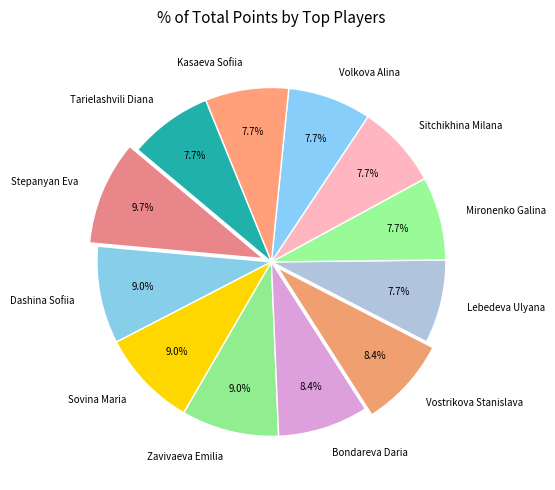

To the nearest percent, what portion does Sitchikhina Milana represent?

8%